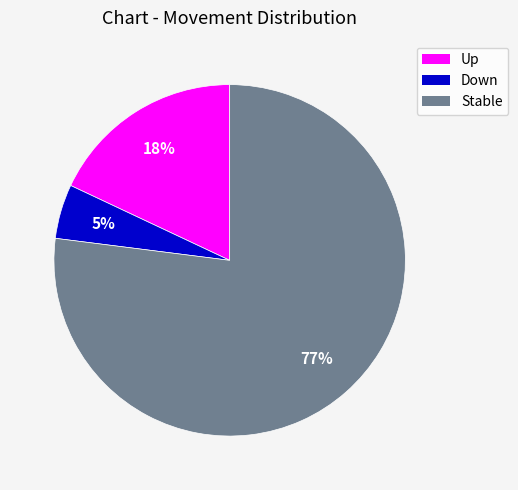

To the nearest percent, what is the difference between the largest and smallest slice percentages?

72%